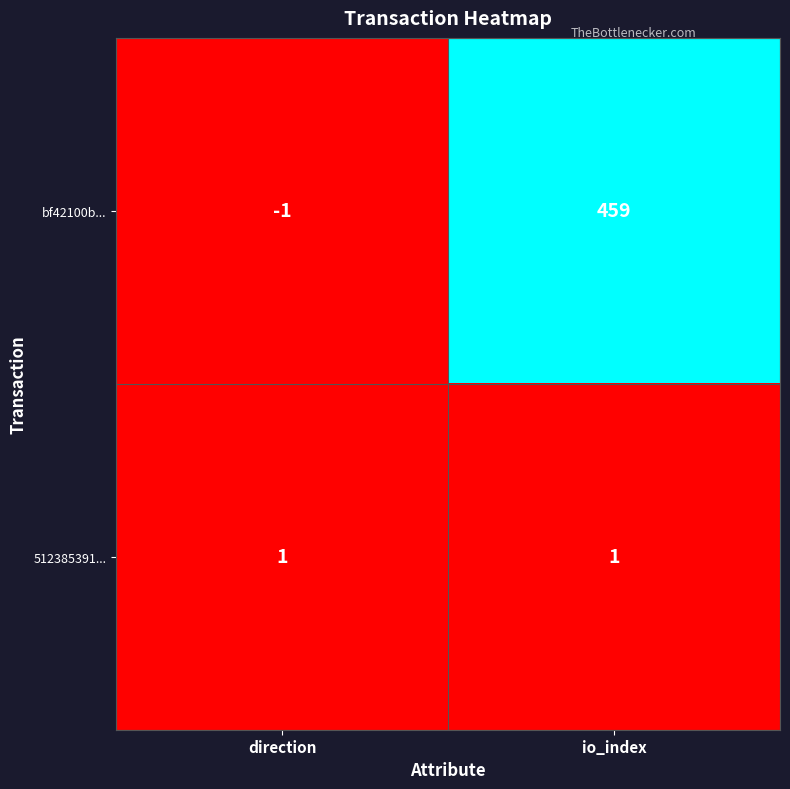

Rank the series by their maximum value, from highest to lowest.

bf42100b..., 512385391...